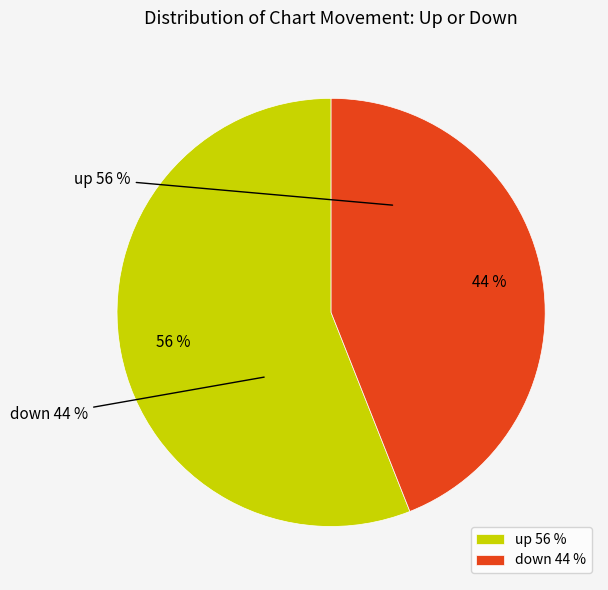

Is it true that up is 56% of the pie?

True